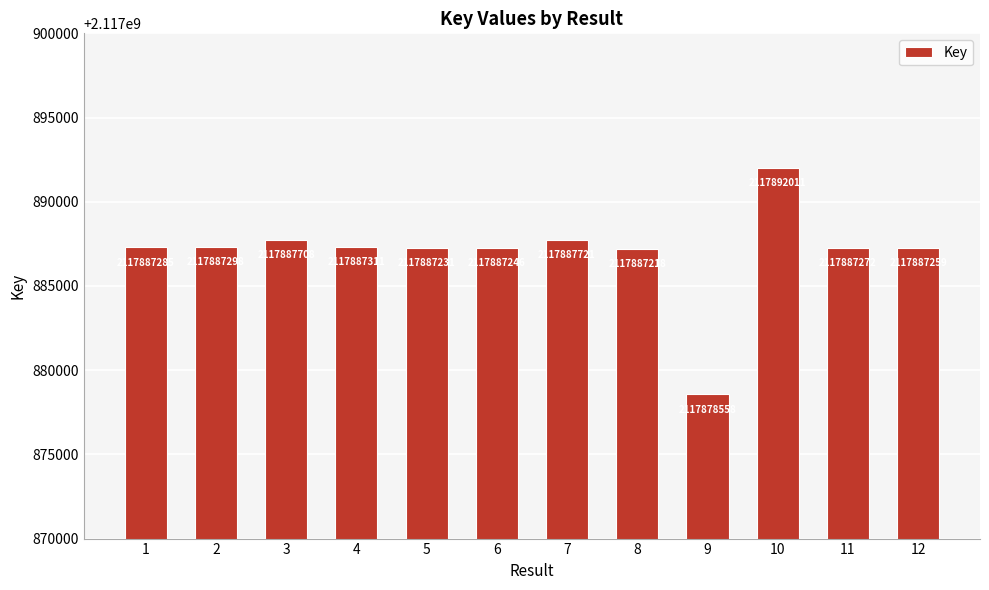

What is the change in value from 5 to 11?

+41